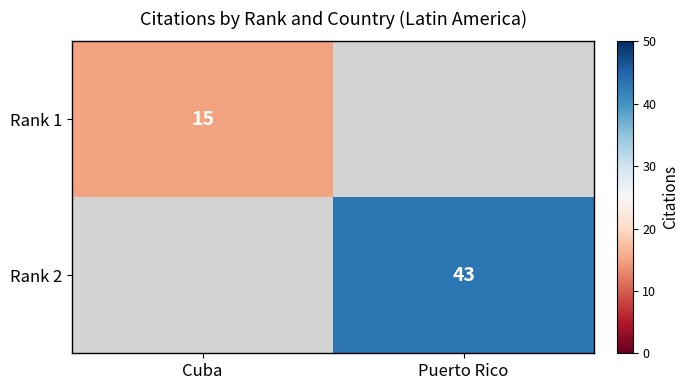

The value of Rank 2 at Puerto Rico is 43. True or false?

True